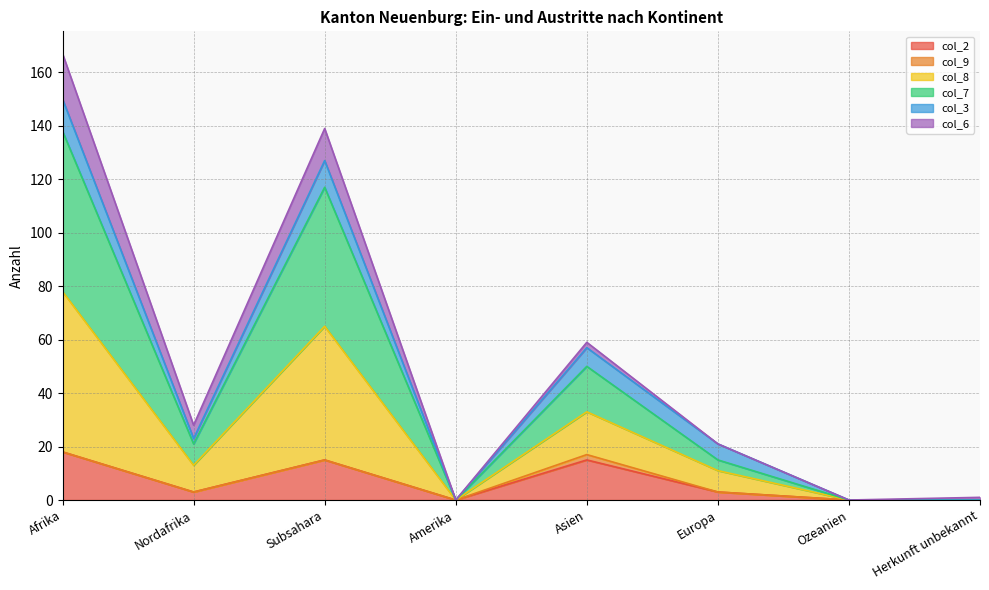

What is the label of the 2nd point from the right?

Ozeanien